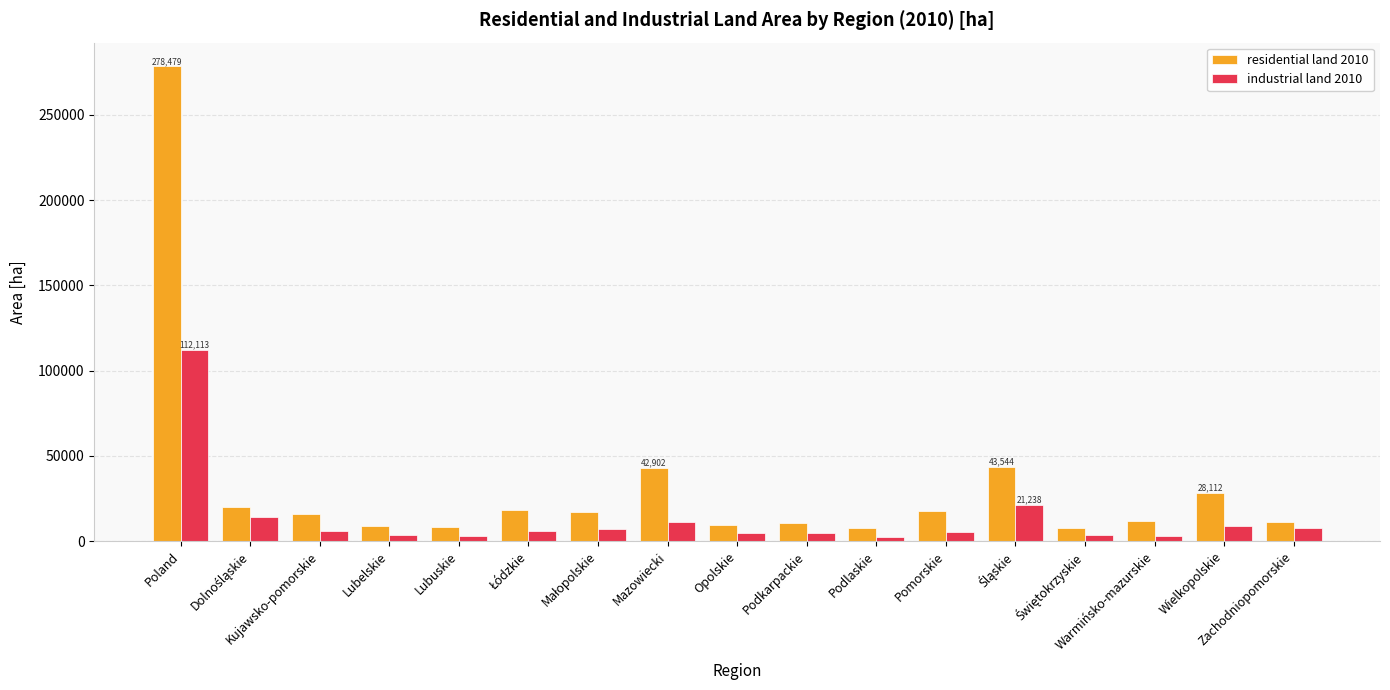

Which series has the widest spread of values?

residential land 2010